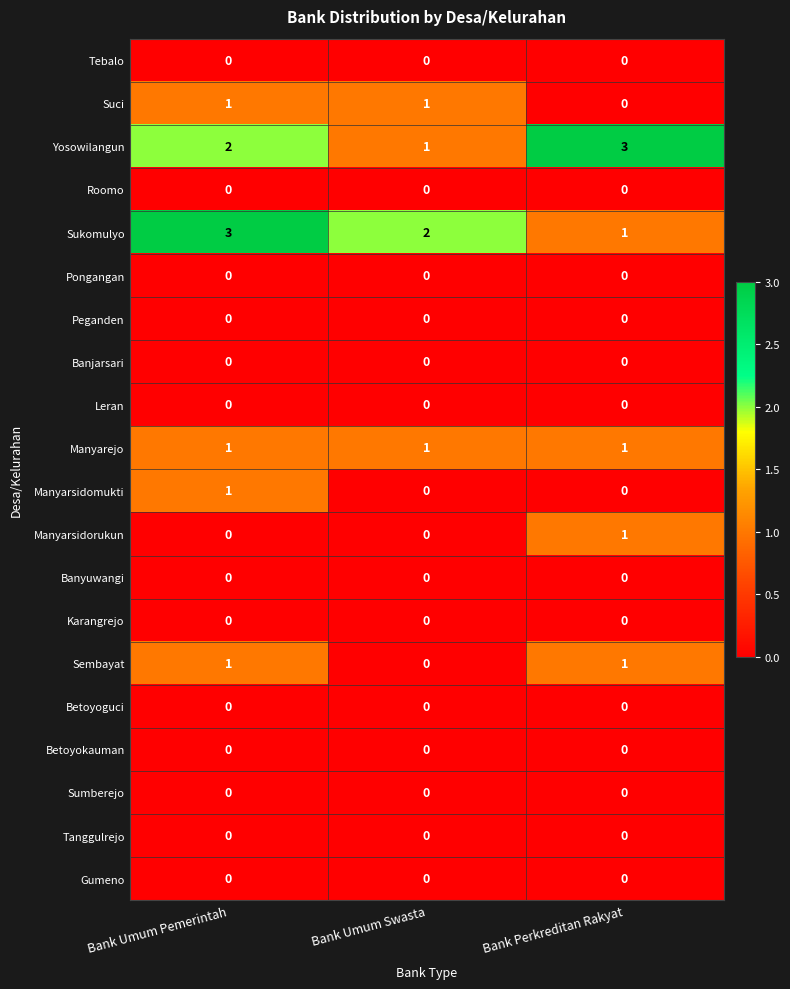

What is the total value across all series at Bank Perkreditan Rakyat?

7